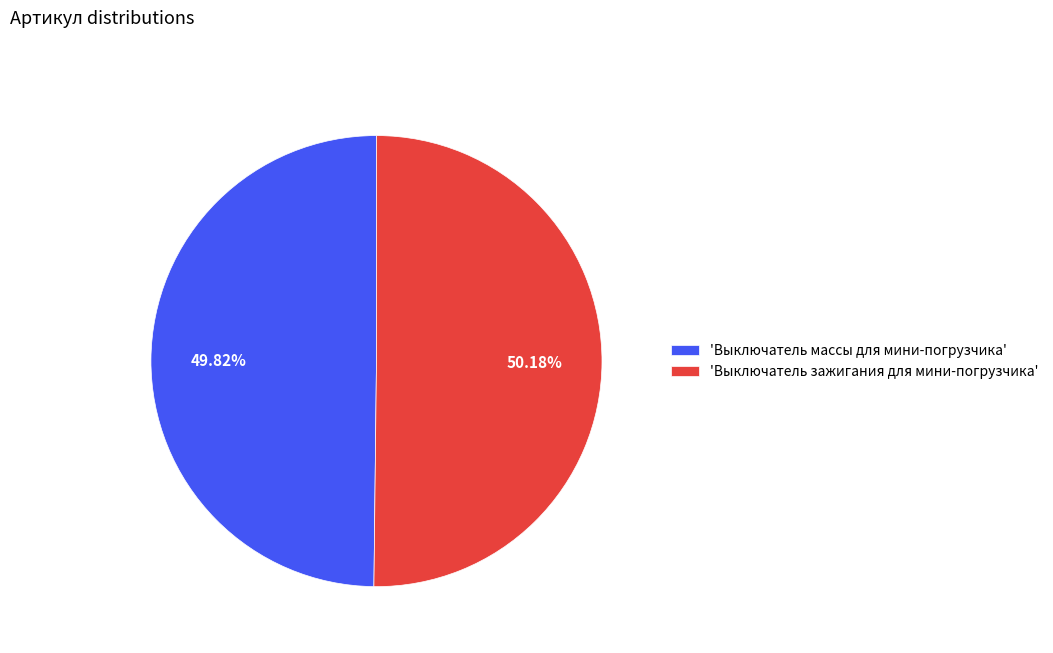

Is there a majority slice in this chart?

Yes